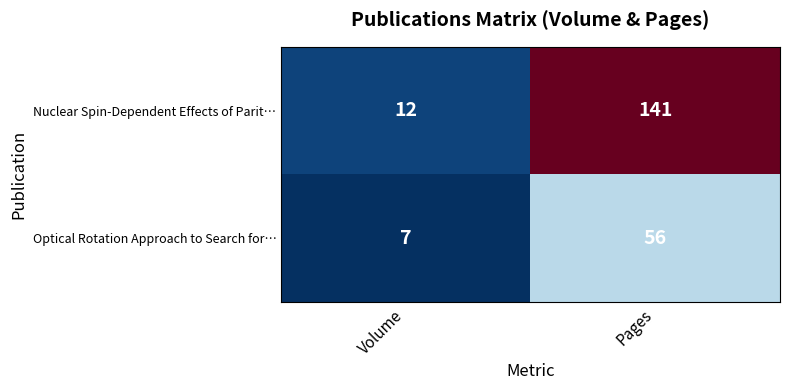

What is the sum of all Optical Rotation Approach to Search for… values?

63